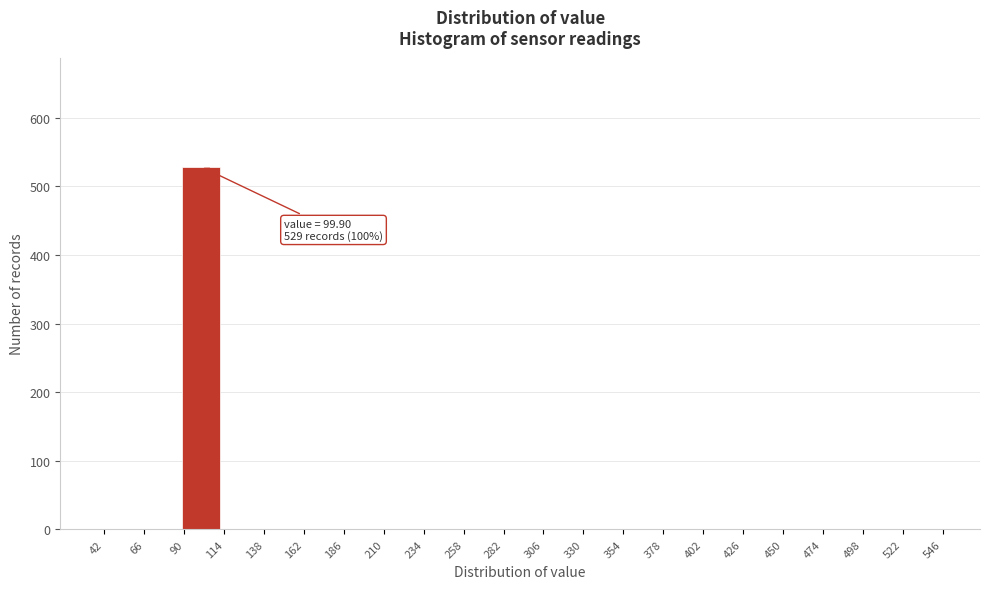

Which range on the x-axis has the tallest bar?

88 to 112